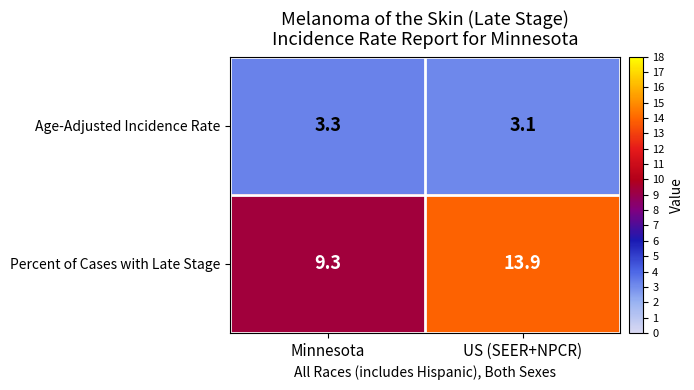

What is the average value of the Age-Adjusted Incidence Rate series?

3.2